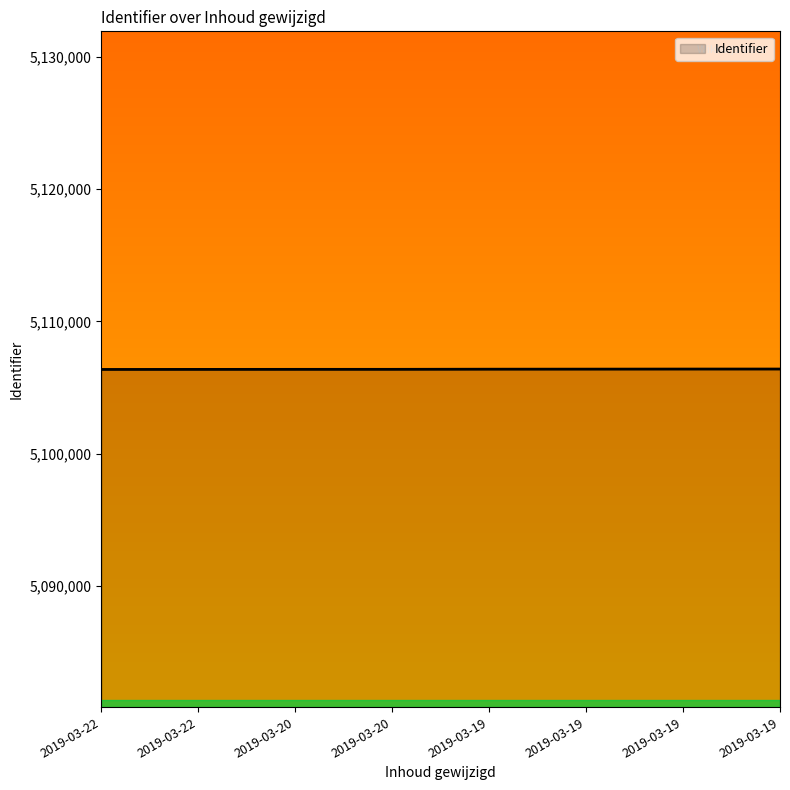

At which label does the data first exceed 5106386?

2019-03-19